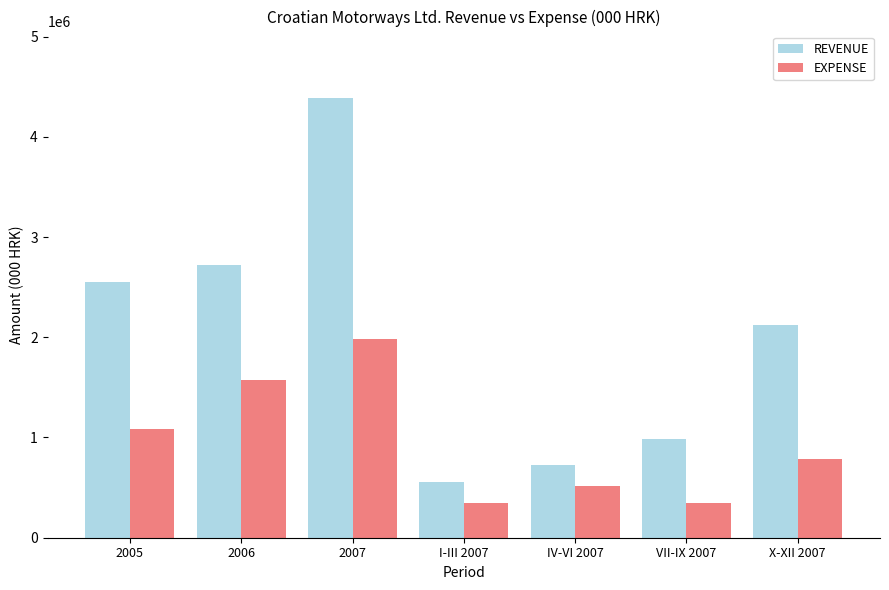

What is the difference between the EXPENSE values at 2006 and 2005?

485803